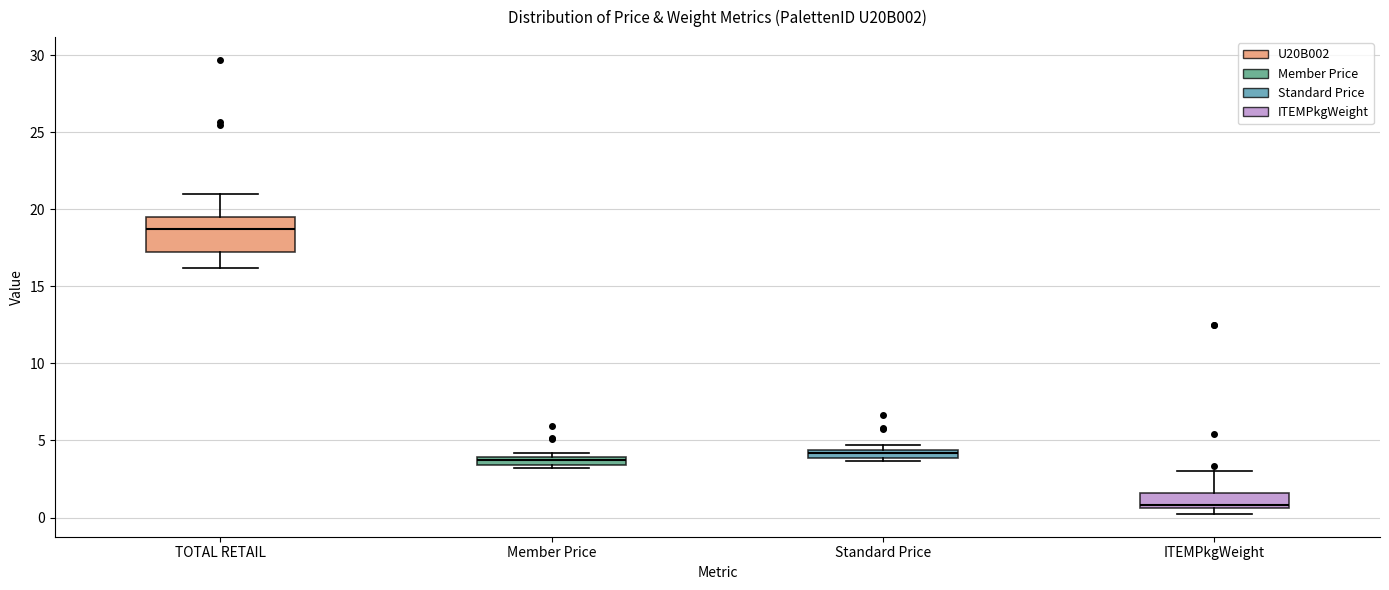

Which box is the tallest, from its lower edge to its upper edge?

TOTAL RETAIL